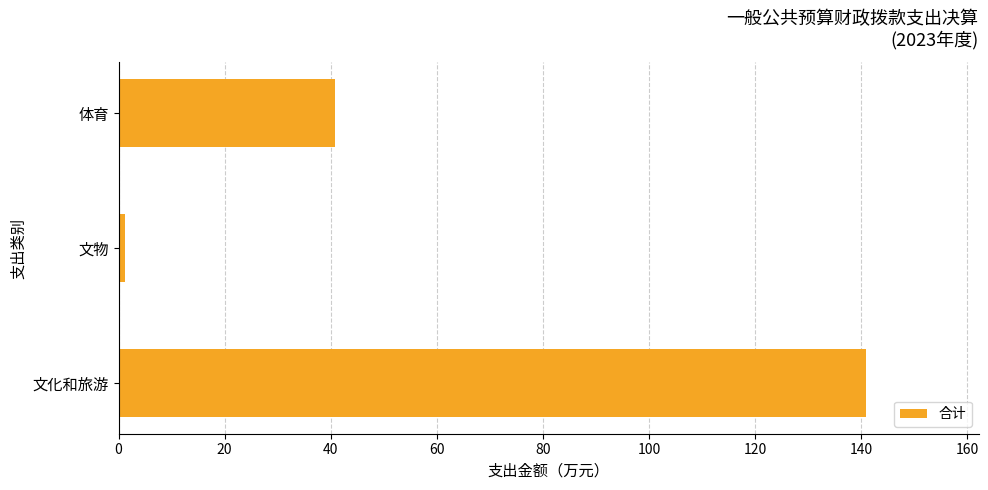

The value at 体育 is 40.7. True or false?

True